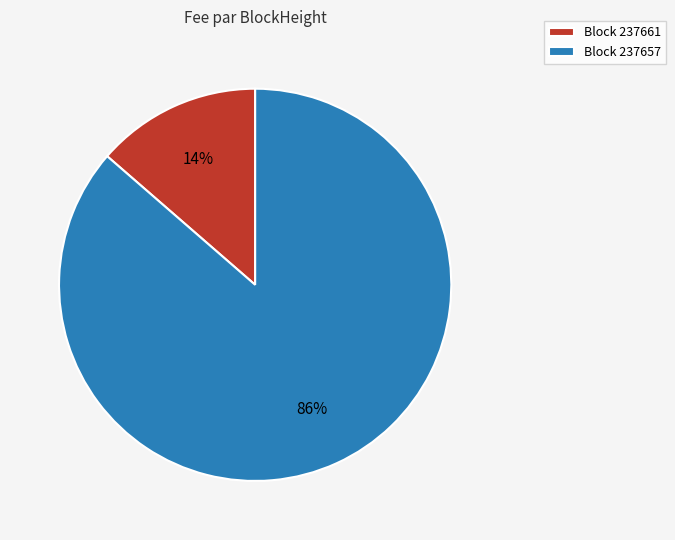

To the nearest percent, what portion does Block 237661 represent?

14%